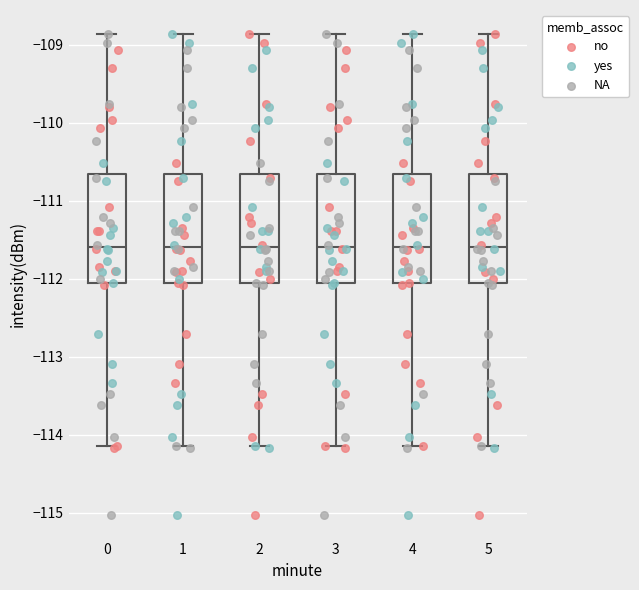

Reading left to right, read every box against the y-axis: the position of its median line, the range the box covers, and the ends of its whiskers. The values are not printed on the chart, so give them approximately, as read against the axis.

0: median -111.6, box -112.1 to -110.7, whiskers -114.1 to -108.9
1: median -111.6, box -112.1 to -110.7, whiskers -114.1 to -108.9
2: median -111.6, box -112.1 to -110.7, whiskers -114.1 to -108.9
3: median -111.6, box -112.1 to -110.7, whiskers -114.1 to -108.9
4: median -111.6, box -112.1 to -110.7, whiskers -114.1 to -108.9
5: median -111.6, box -112.1 to -110.7, whiskers -114.1 to -108.9